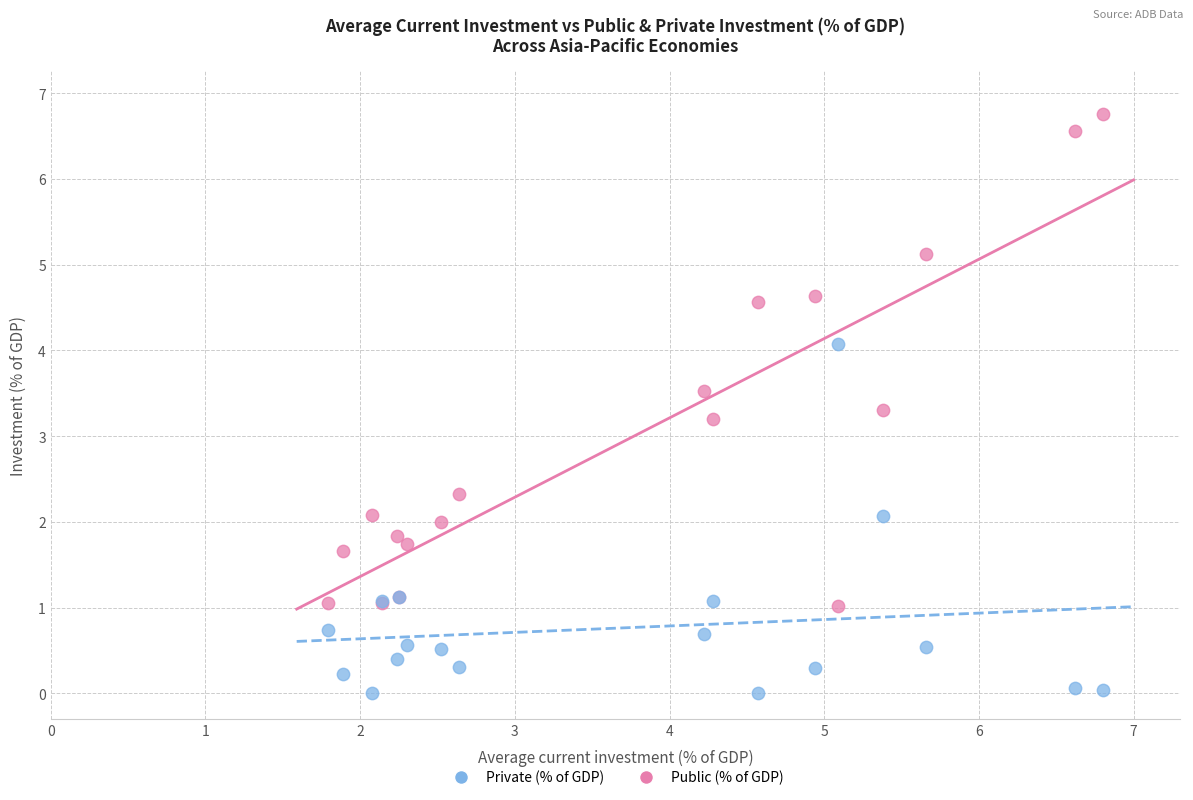

Which series reaches the maximum Y coordinate?

Public (% of GDP)